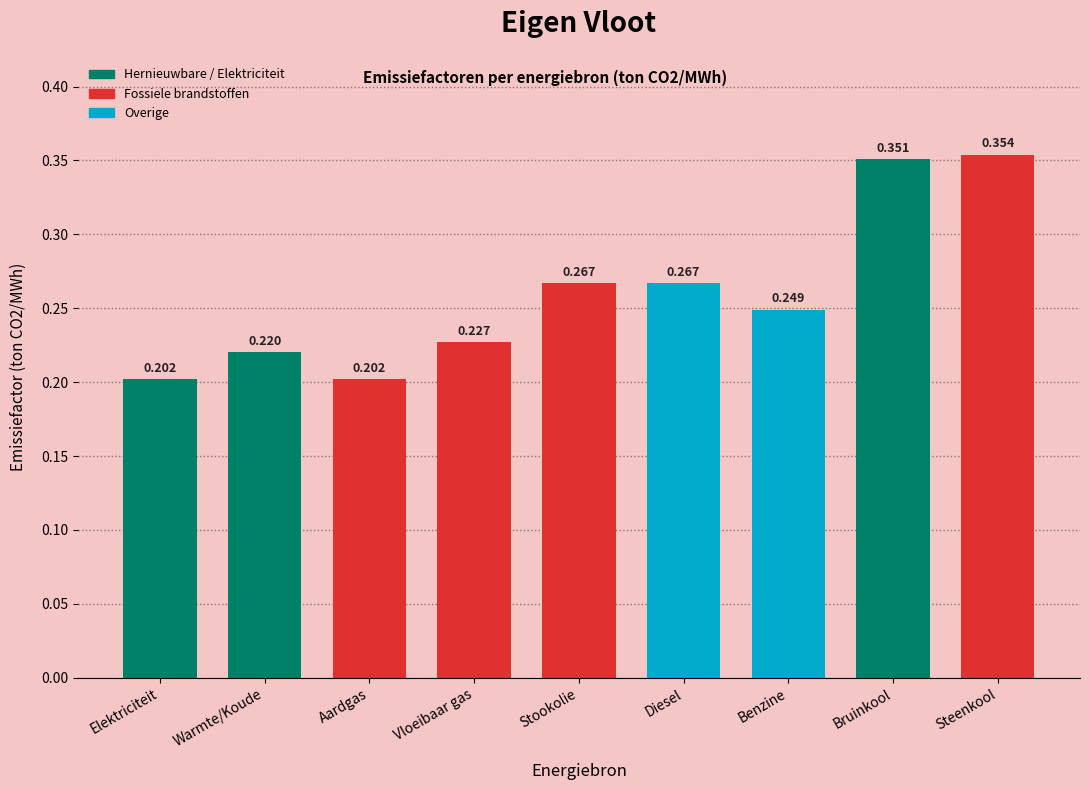

Between Vloeibaar gas and Elektriciteit, which is larger?

Vloeibaar gas